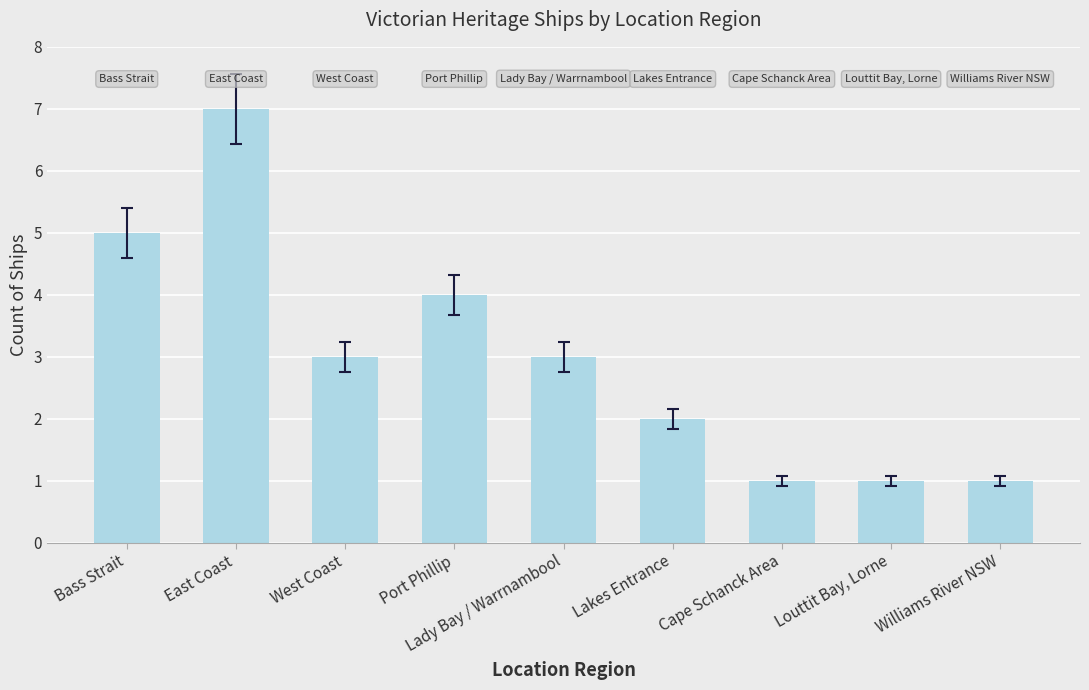

What is the label of the 4th bar from the right?

Lakes Entrance